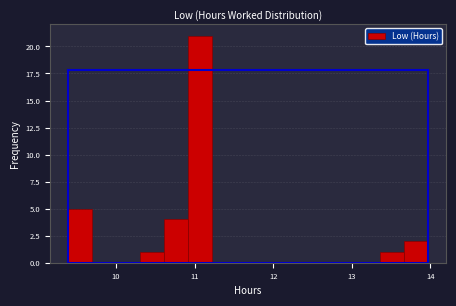

Read against the x-axis, roughly where is the centre of the tallest bar?

11.1